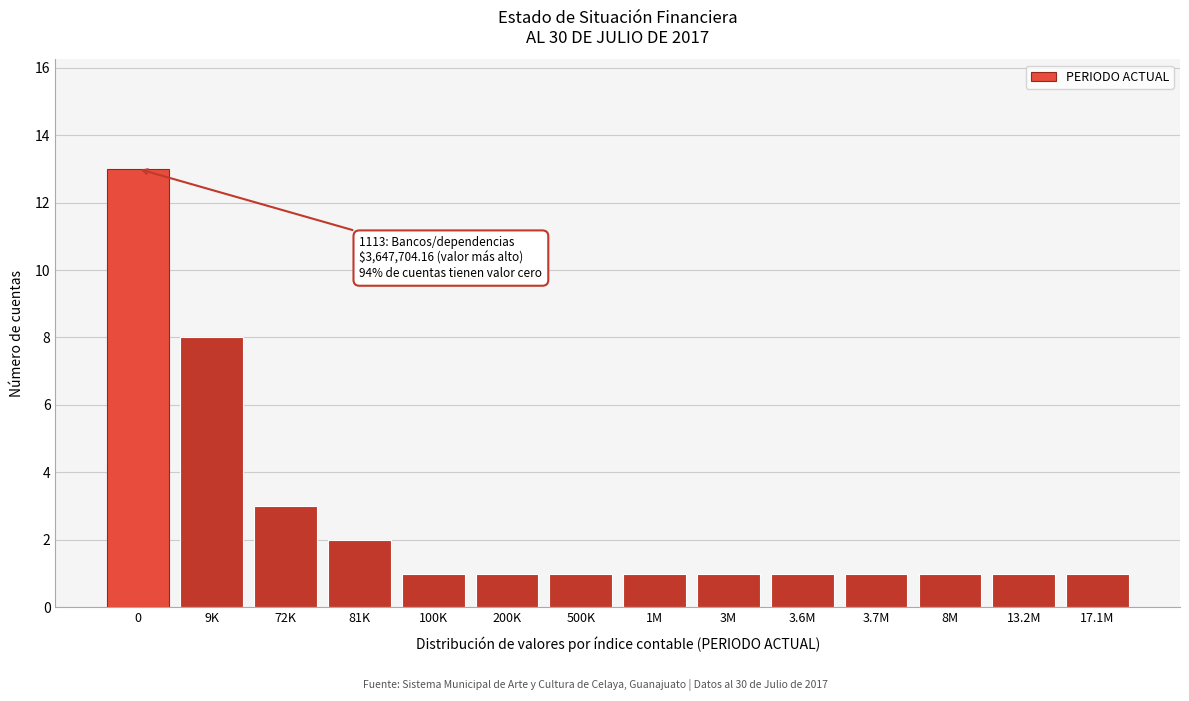

Reading right to left, list all the values displayed in this chart.

17.1M=1	13.2M=1	8M=1	3.7M=1	3.6M=1	3M=1	1M=1	500K=1	200K=1	100K=1	81K=2	72K=3	9K=8	0=13